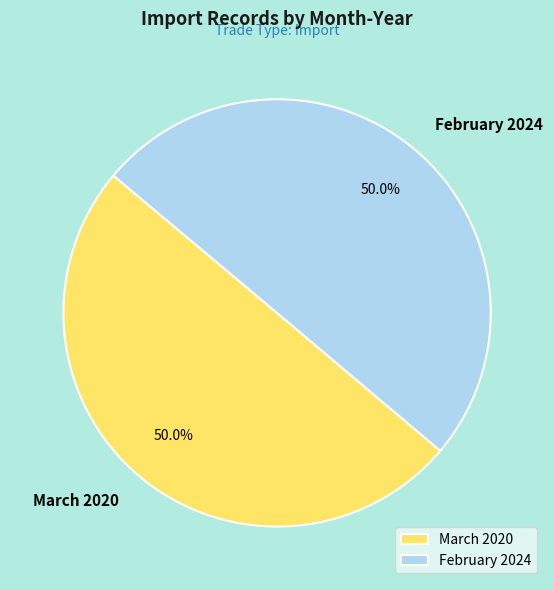

Count the number of slices in the pie.

2